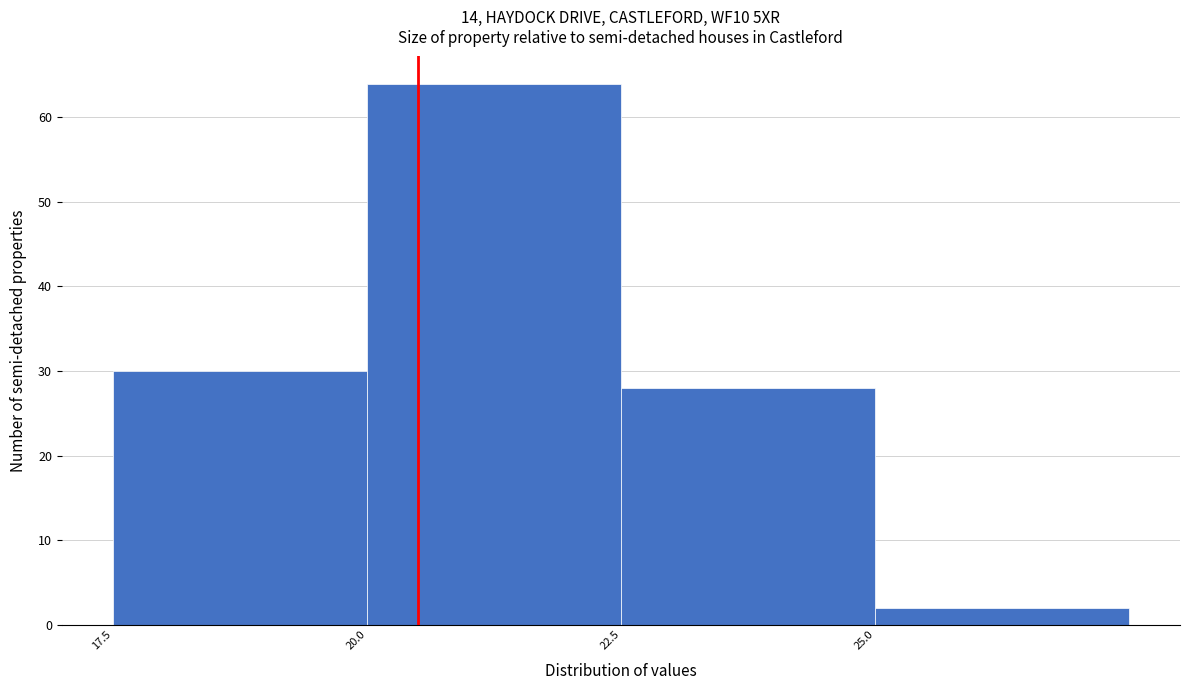

Reading left to right, transcribe this chart: for each bar, give the range it covers on the x-axis and its height. The values are not printed on the chart, so give them approximately, as read against the axis.

17.5 to 20.0: 30
20.0 to 22.5: 64
22.5 to 25.0: 28
25.0 to 27.5: 2